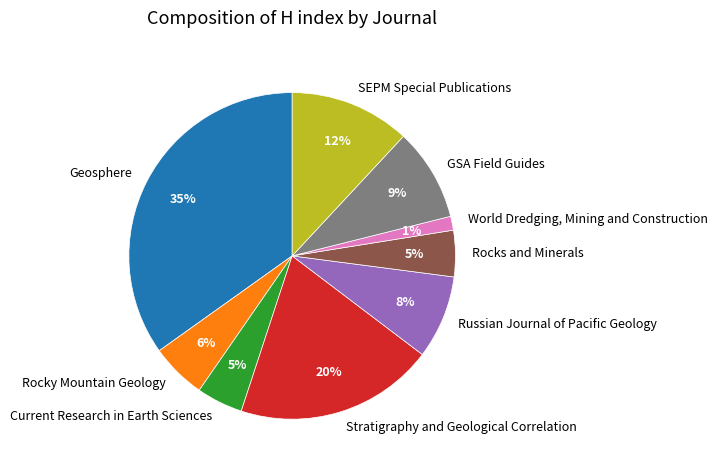

What is the largest slice in the pie chart?

Geosphere